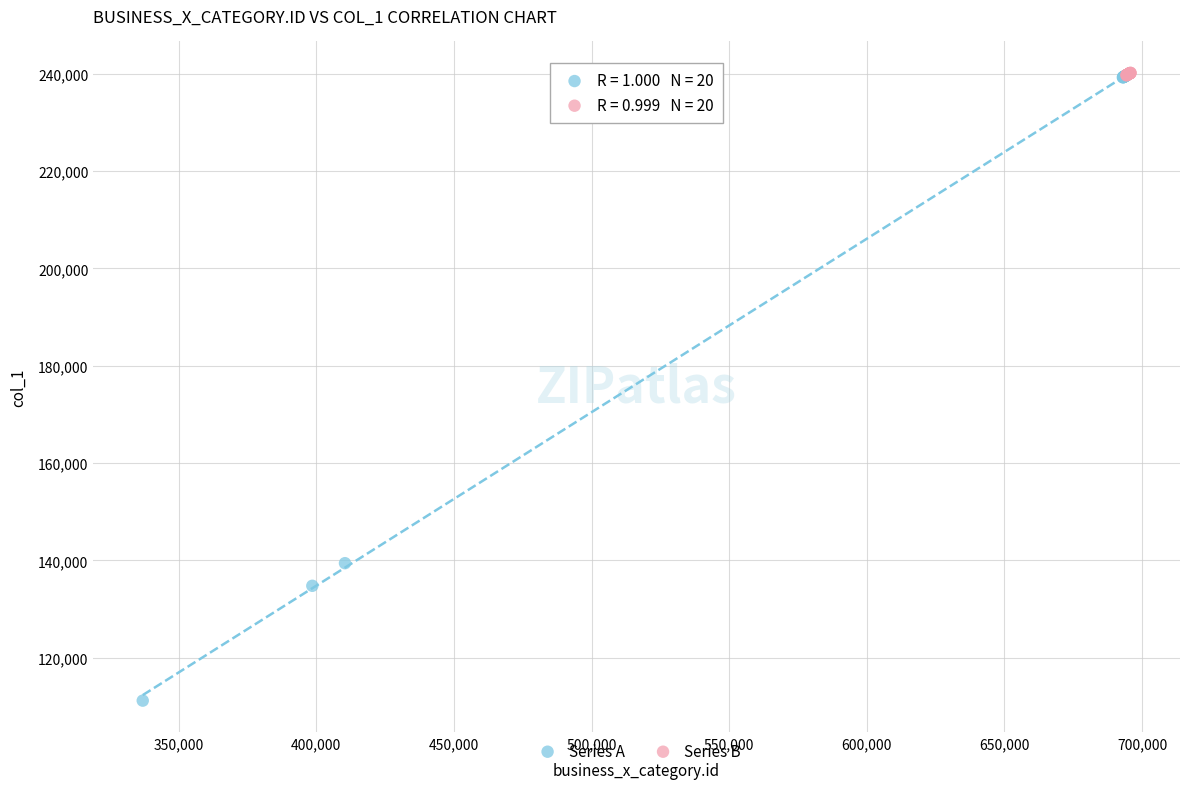

Which series contains the lowest Y value?

Series A